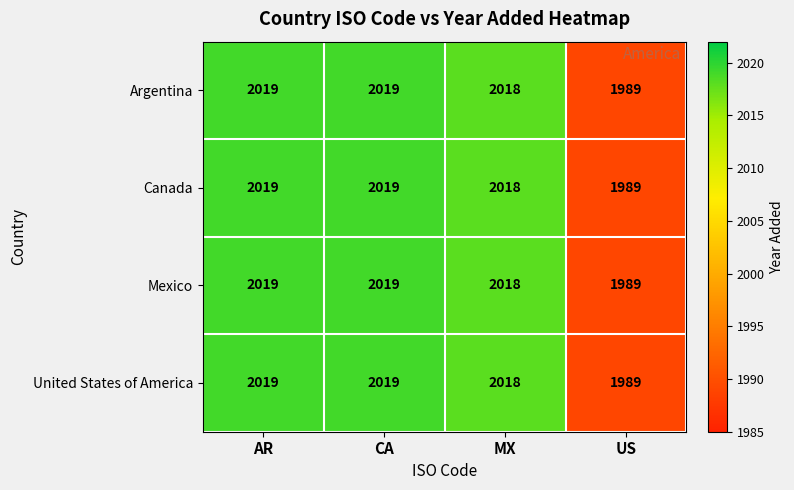

What is the average value of the Mexico series?

2011